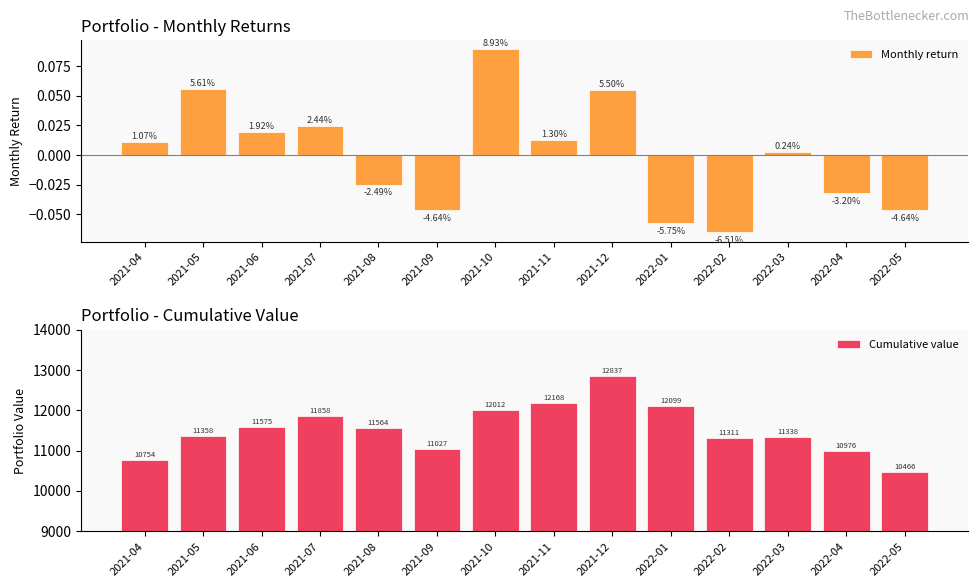

What is the smallest value displayed?

-0.1